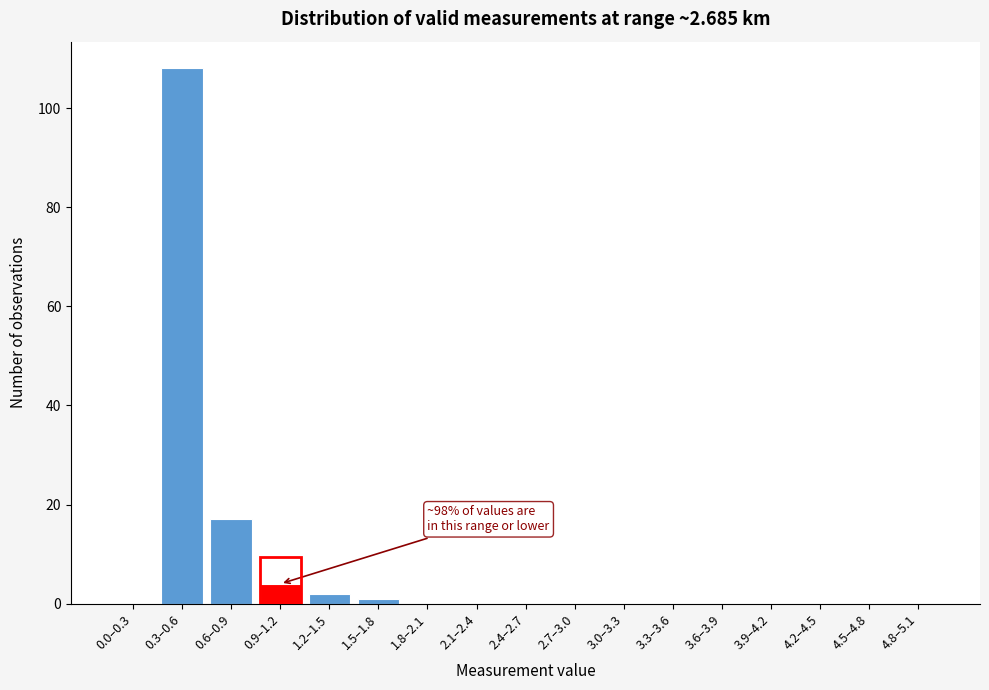

Reading left to right, what are all the values shown in this chart?

0.0–0.3=0	0.3–0.6=108	0.6–0.9=17	0.9–1.2=4	1.2–1.5=2	1.5–1.8=1	1.8–2.1=0	2.1–2.4=0	2.4–2.7=0	2.7–3.0=0	3.0–3.3=0	3.3–3.6=0	3.6–3.9=0	3.9–4.2=0	4.2–4.5=0	4.5–4.8=0	4.8–5.1=0